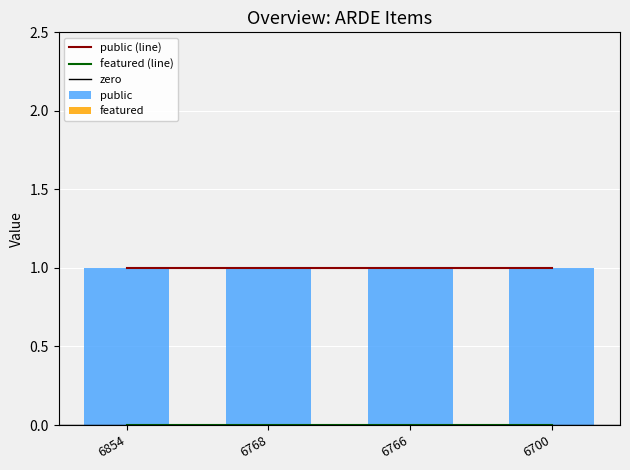

Which category has the lowest value in the featured series?

6854